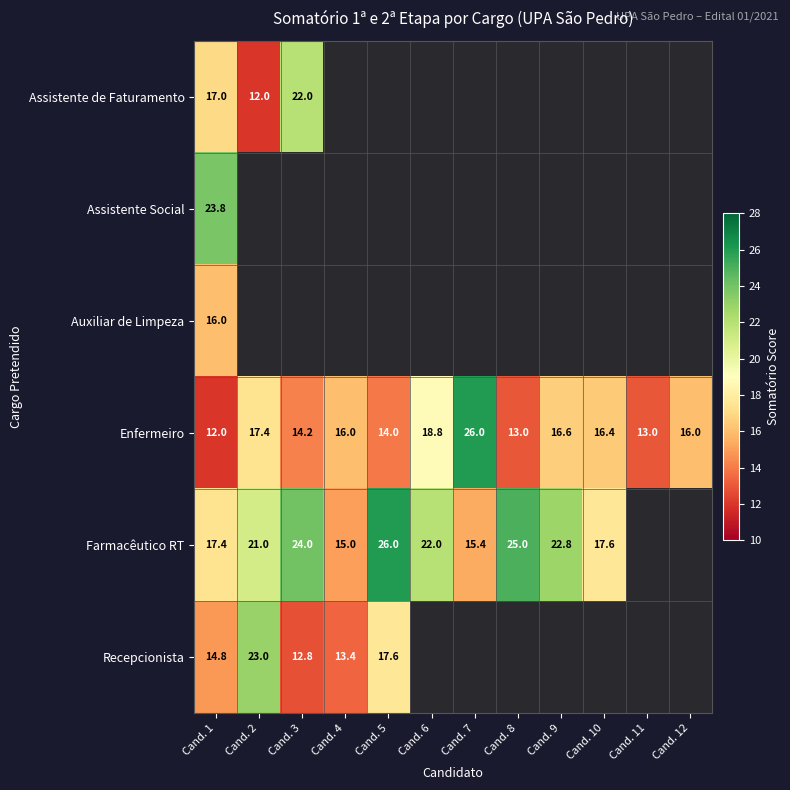

How many data points does each series have?

12